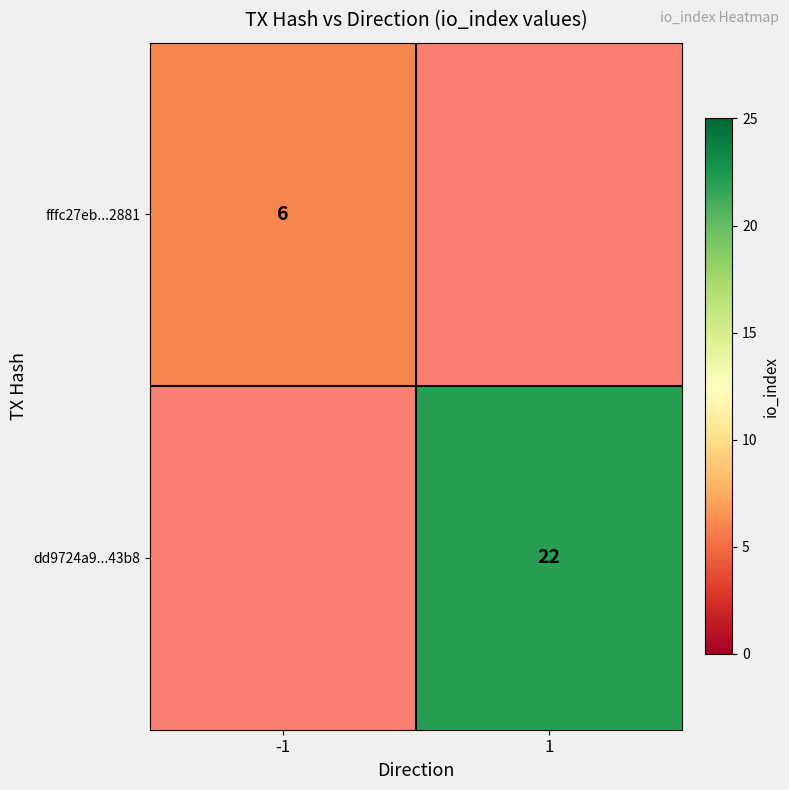

Between 1 and -1, which is larger?

-1